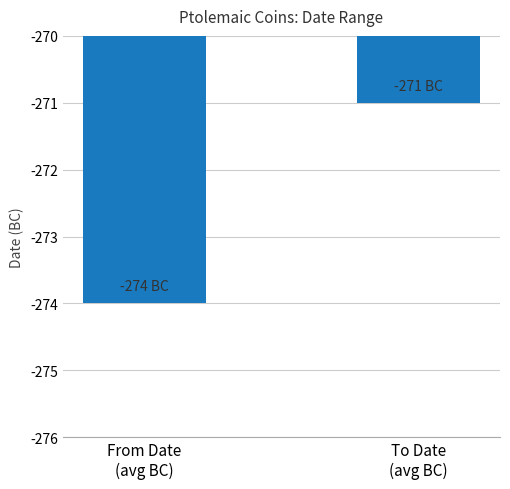

Reading right to left, what are all the values shown in this chart?

To Date
(avg BC)=-271	From Date
(avg BC)=-274